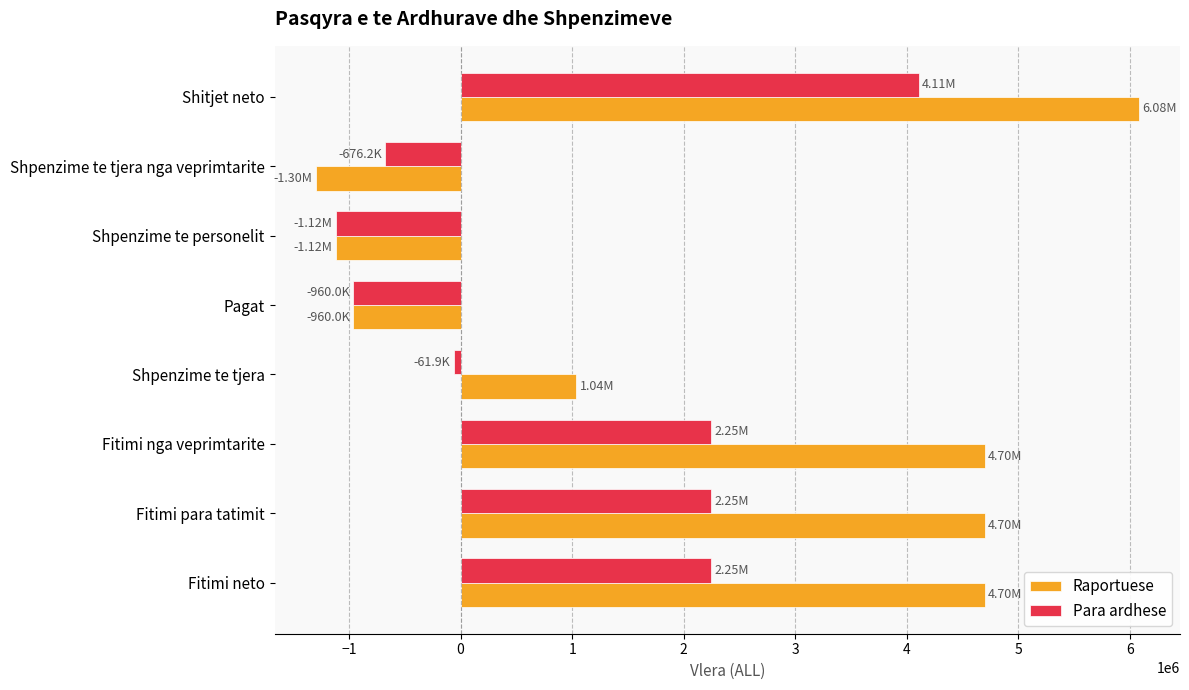

At how many categories does at least one series exceed 1814343?

4